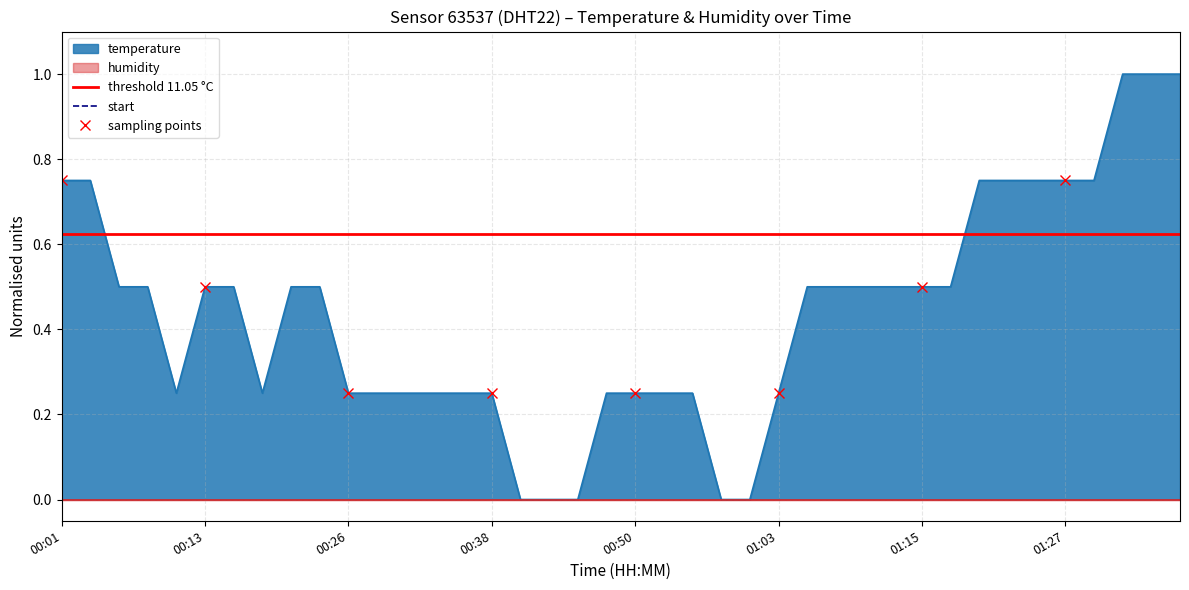

Which category has the highest value across all series?

01:32